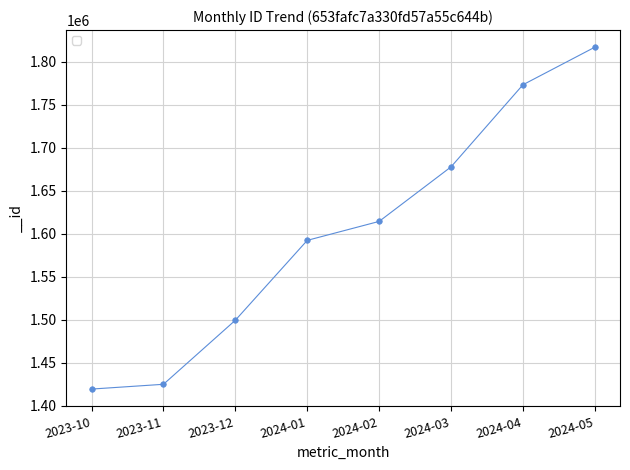

At which category does the chart reach its peak across all series?

2024-05